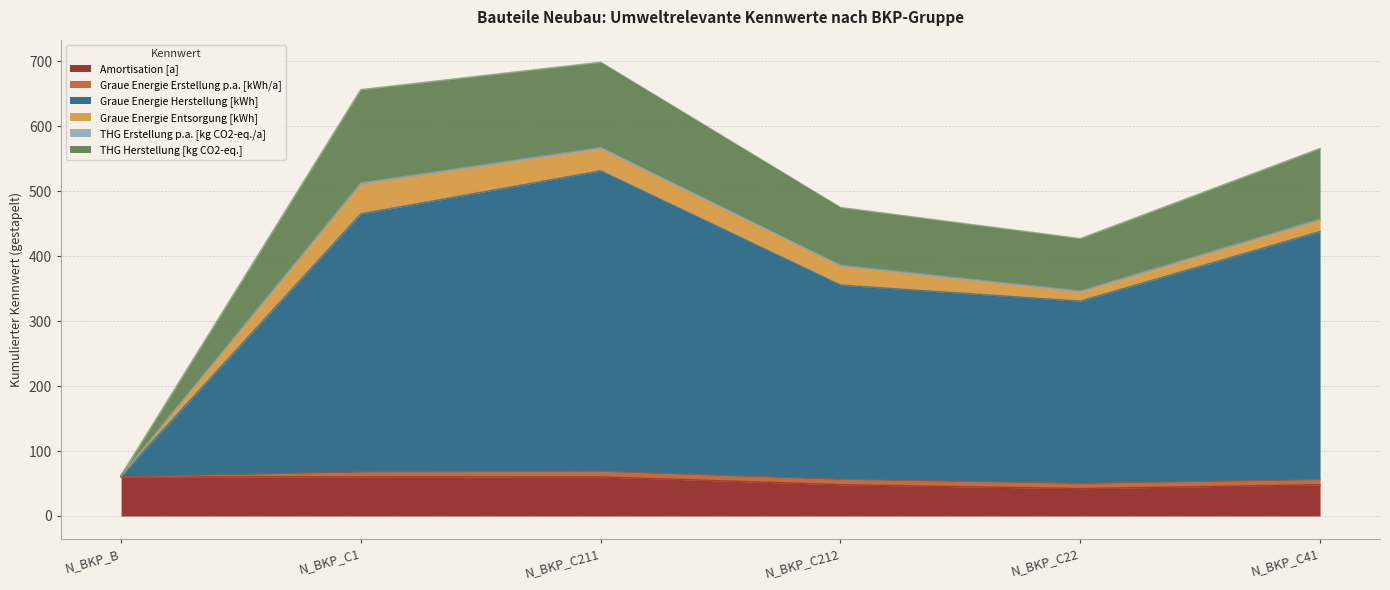

What is the minimum value for Amortisation [a]?

42.0